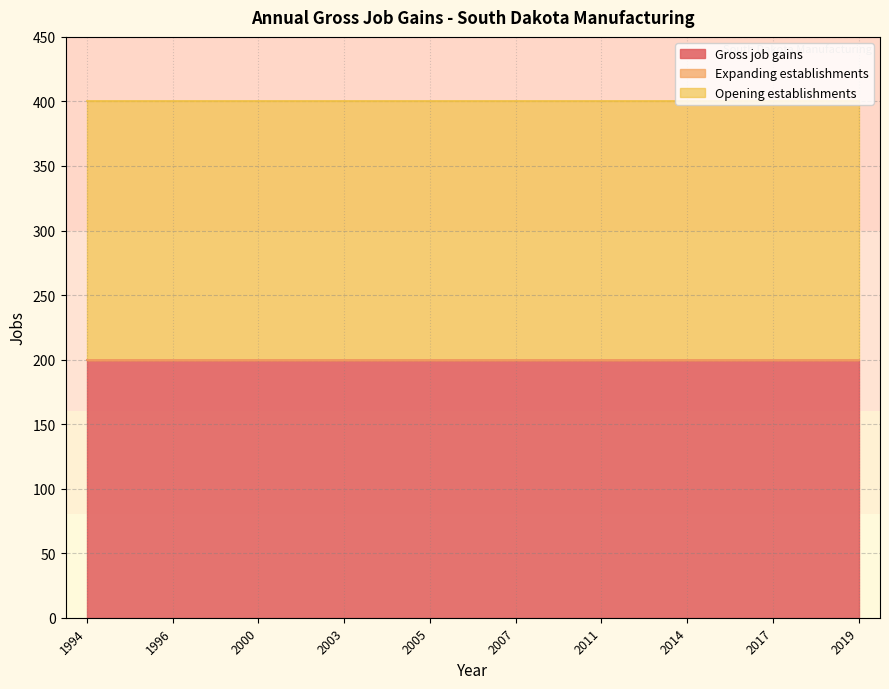

Does the chart have visible grid lines?

Yes